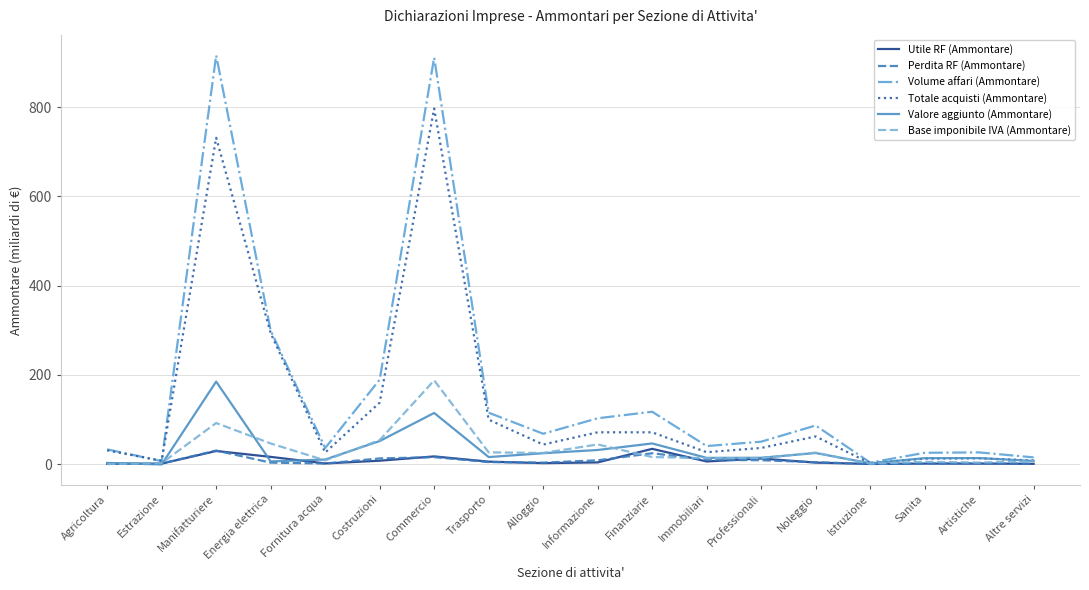

Is the value of Totale acquisti (Ammontare) at Professionali greater than the value of Perdita RF (Ammontare) at Costruzioni?

Yes